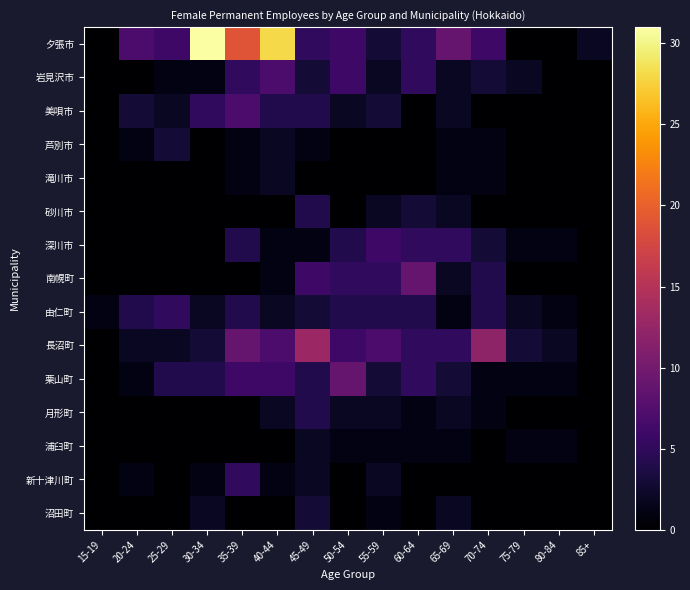

At how many categories does at least one series exceed 10?

5